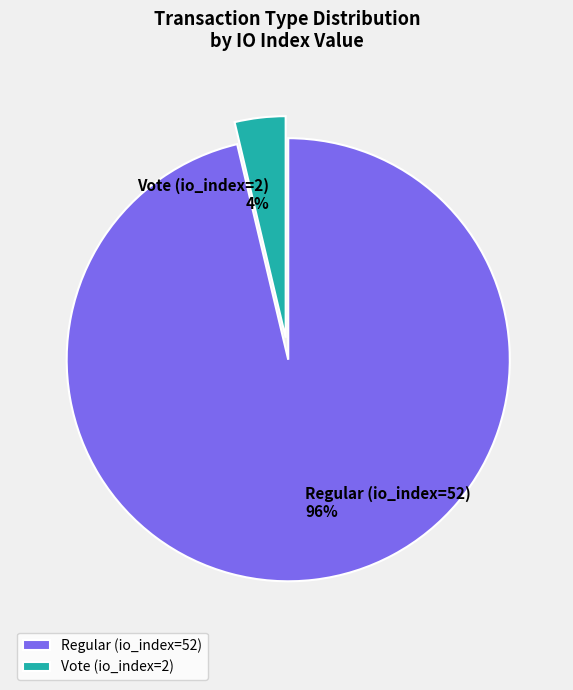

Does Vote (io_index=2) account for over 50% of the chart?

No